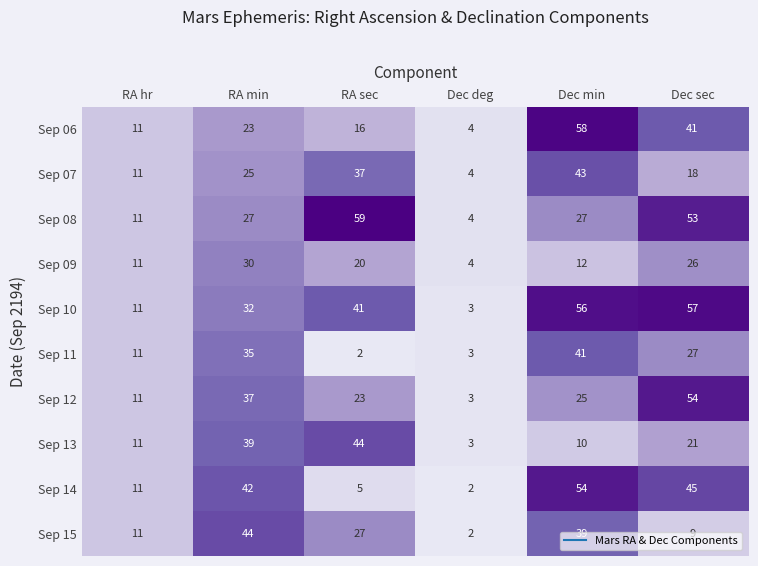

At which label is Sep 09 closest to 17?

RA sec